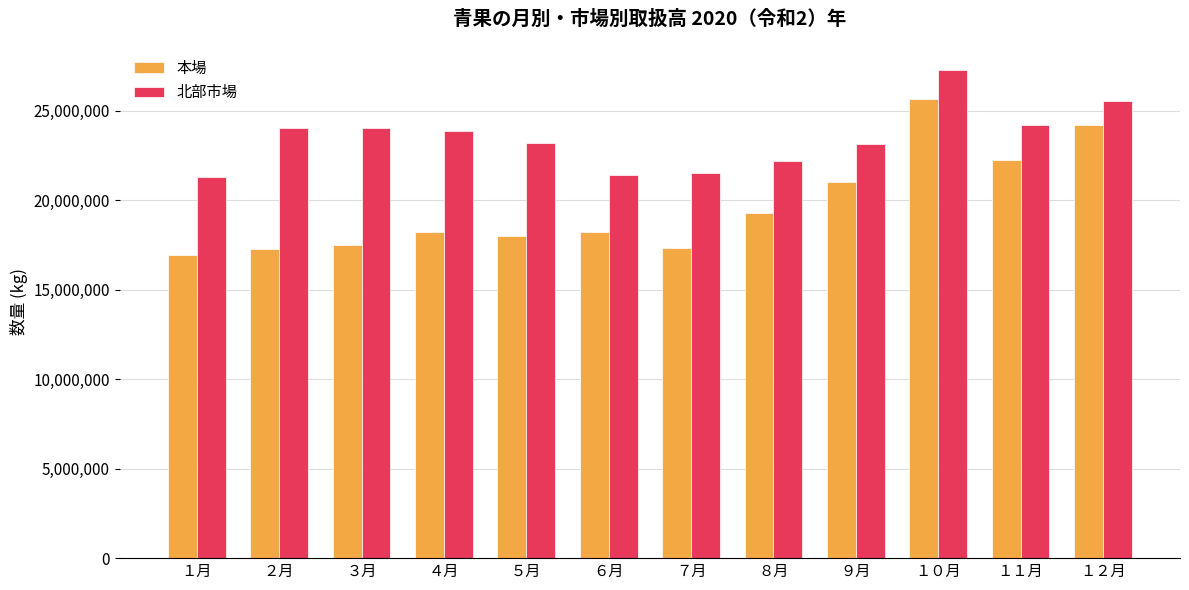

What is the sum of all 北部市場 values?

281548895